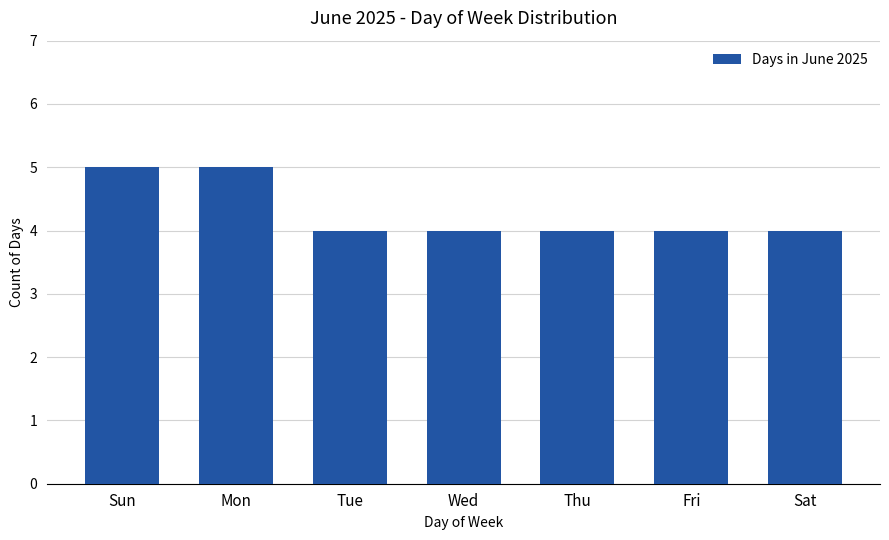

What is the difference between the values at Sun and Wed?

1